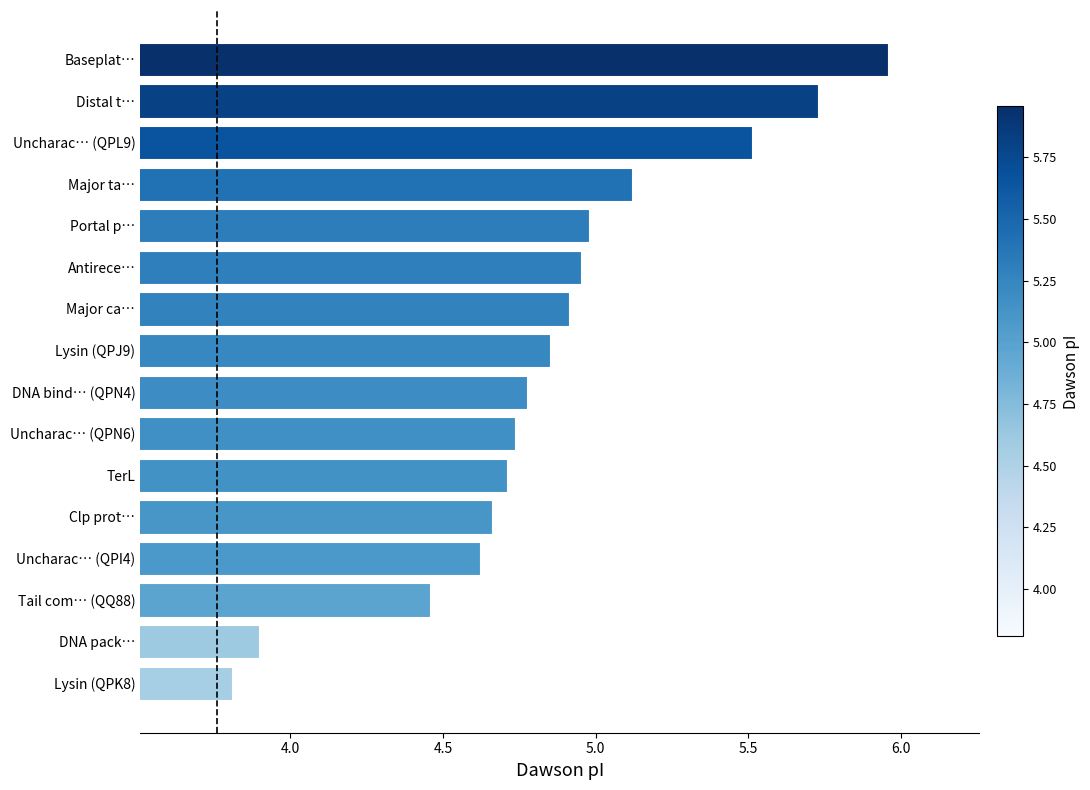

Which has a higher value, Uncharac… (QPI4) or Lysin (QPJ9)?

Lysin (QPJ9)